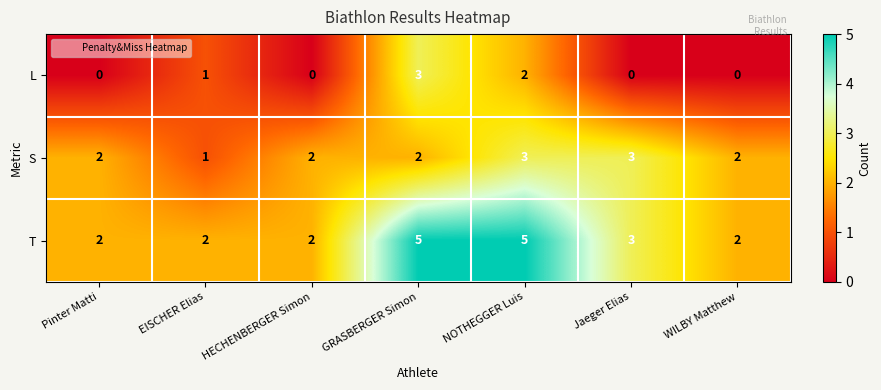

How many L values are between 0 and 2?

6